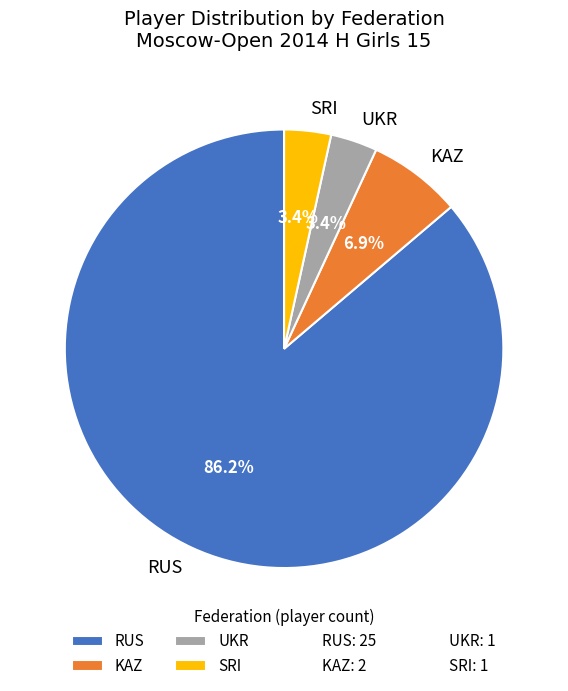

Is there a majority slice in this chart?

Yes